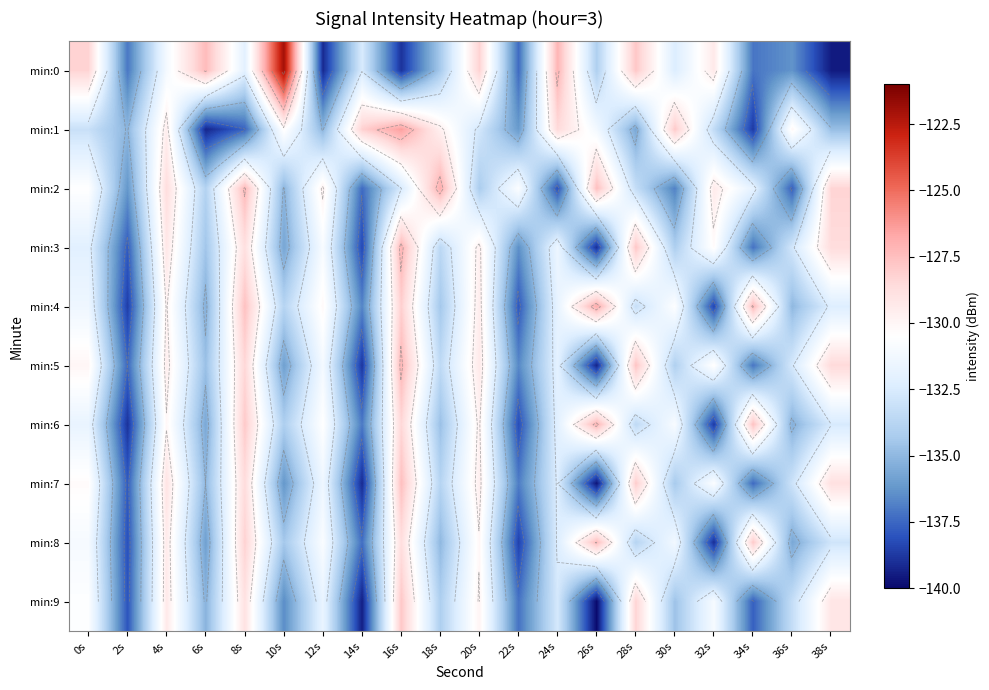

What is the difference between the maximum and minimum values in the min:8 series?

11.6